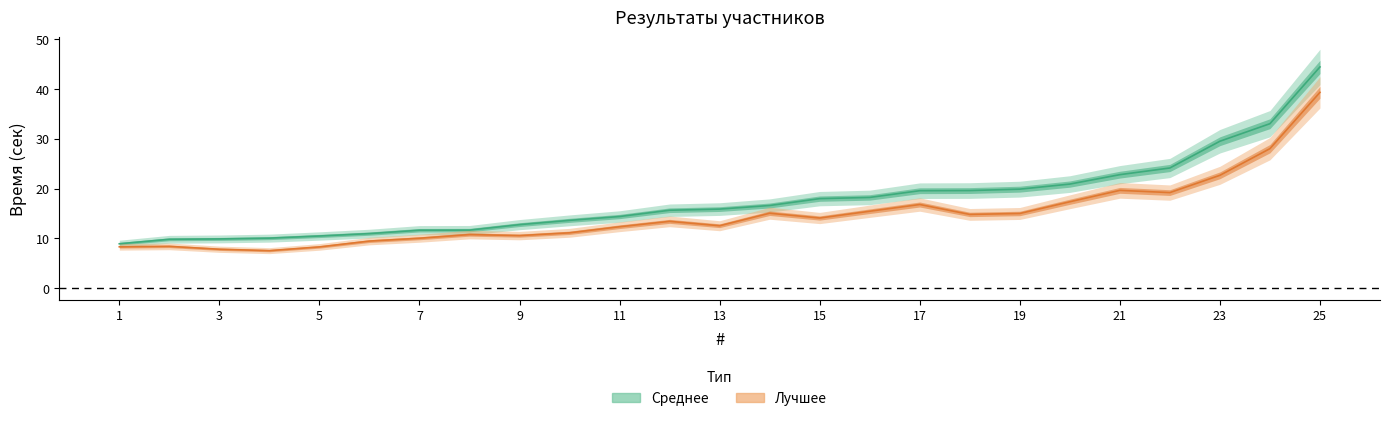

At how many categories does at least one series exceed 43?

1